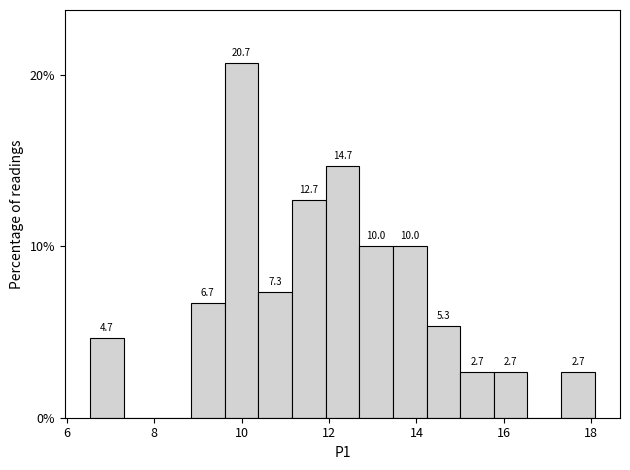

Read against the x-axis, roughly where is the centre of the tallest bar?

10.0